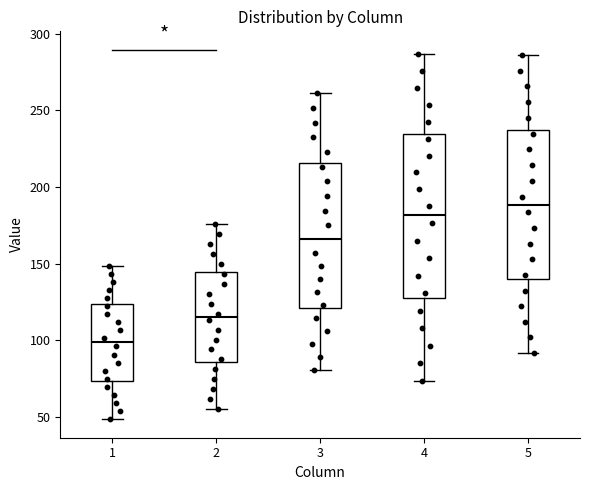

Where does the lower whisker of the box at x = 2 end on the y-axis? The values are not printed on the chart, so give them approximately, as read against the axis.

55